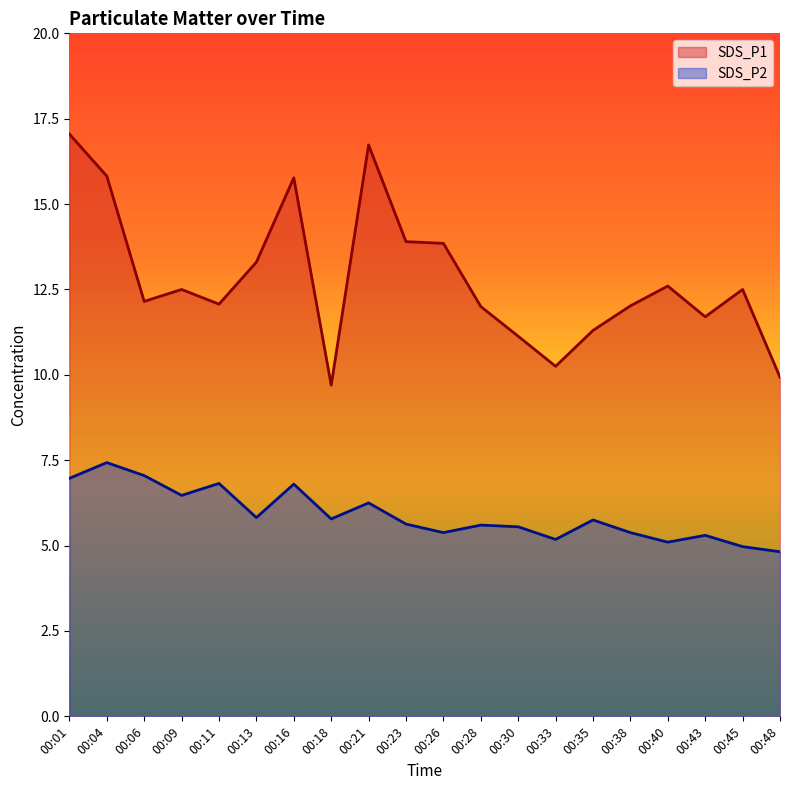

What are all the series names shown in the legend?

SDS_P1, SDS_P2